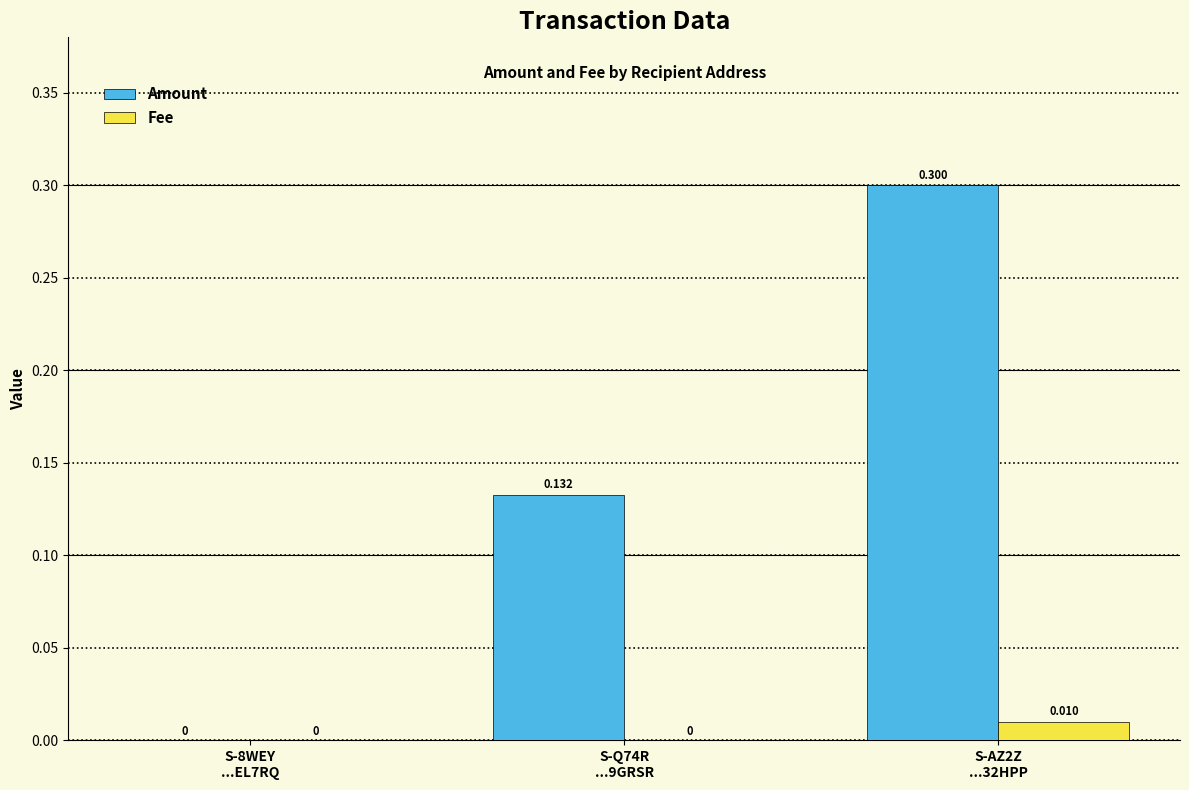

List the labels in order of Fee value, smallest first.

S-8WEY
...EL7RQ, S-Q74R
...9GRSR, S-AZ2Z
...32HPP